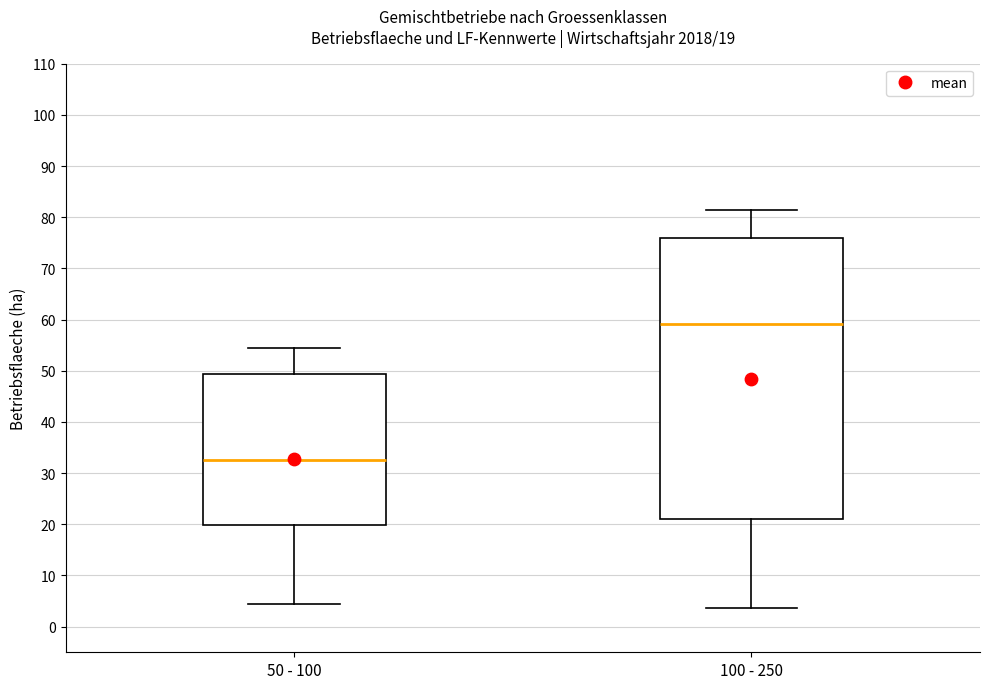

Comparing the boxes themselves (not the whiskers), which one is the tallest?

100 - 250